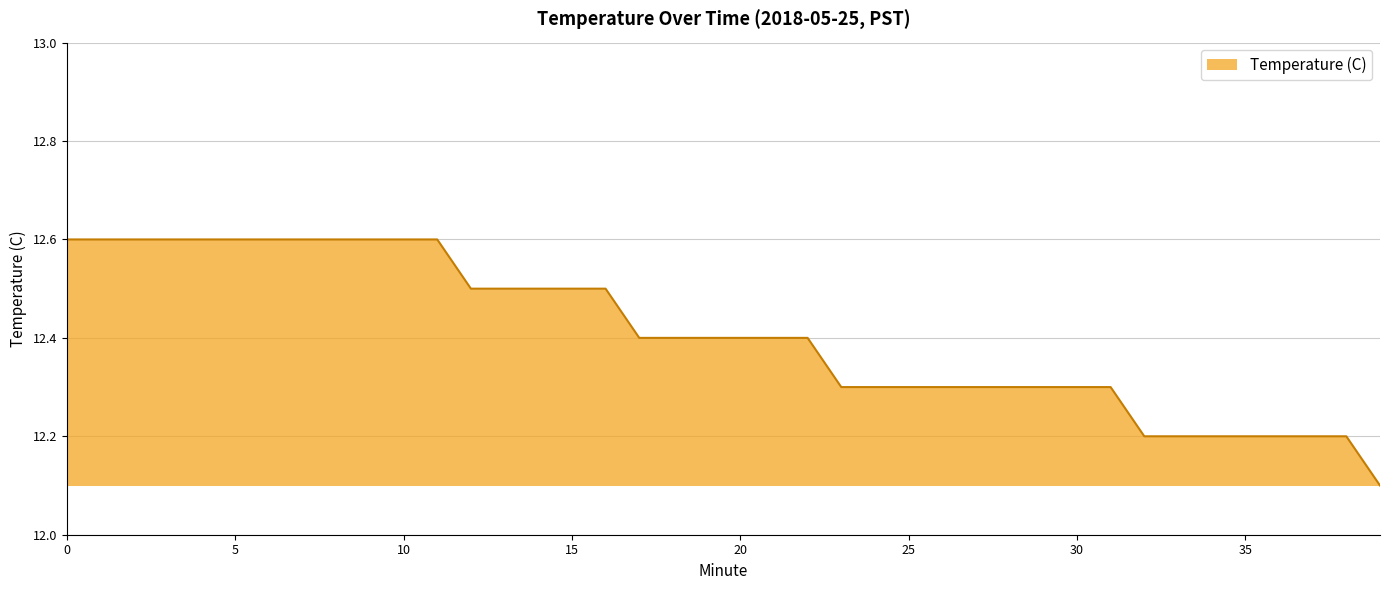

What is the difference between the maximum and minimum values?

0.5